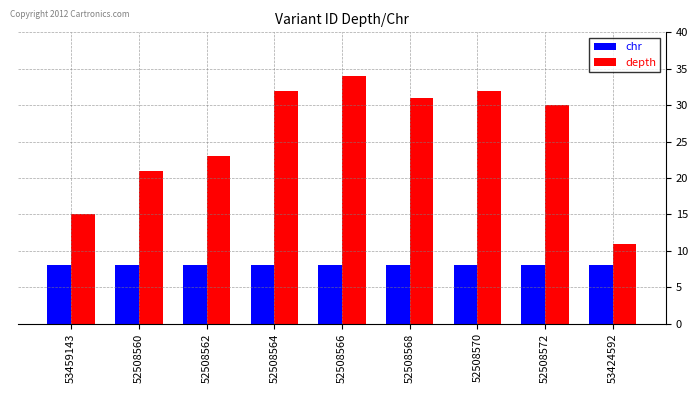

Is the value of depth at 52508566 greater than the value of chr at 52508564?

Yes